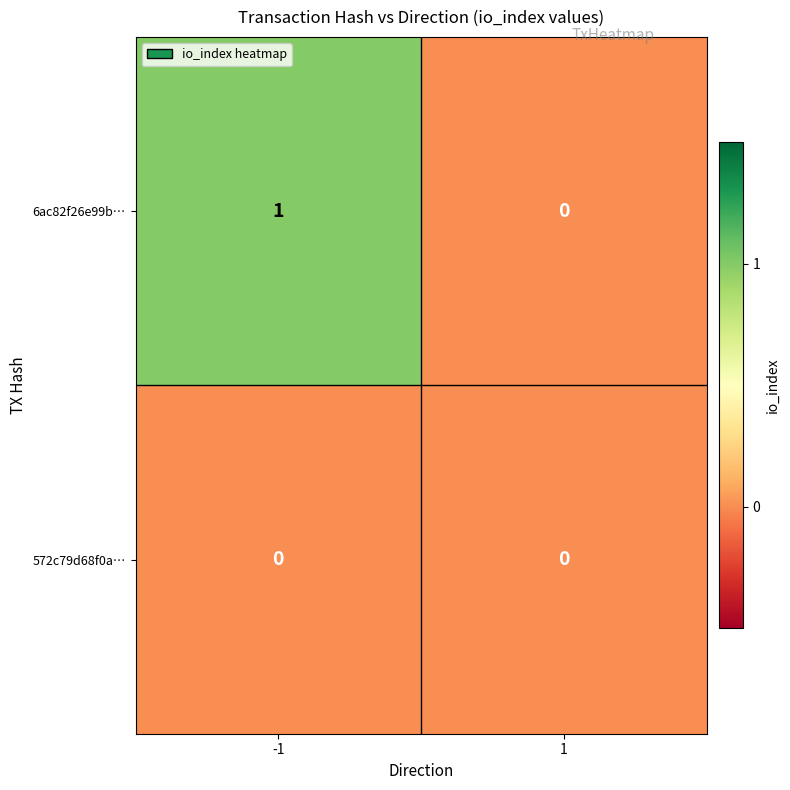

List the labels in order of 6ac82f26e99b… value, smallest first.

1, -1